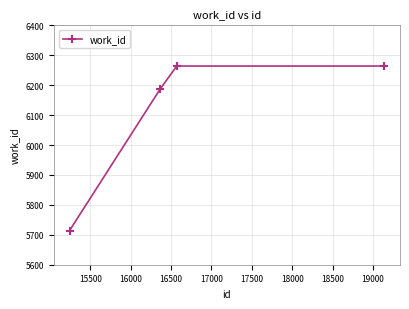

What is the value of the 5th point from the left?

6264